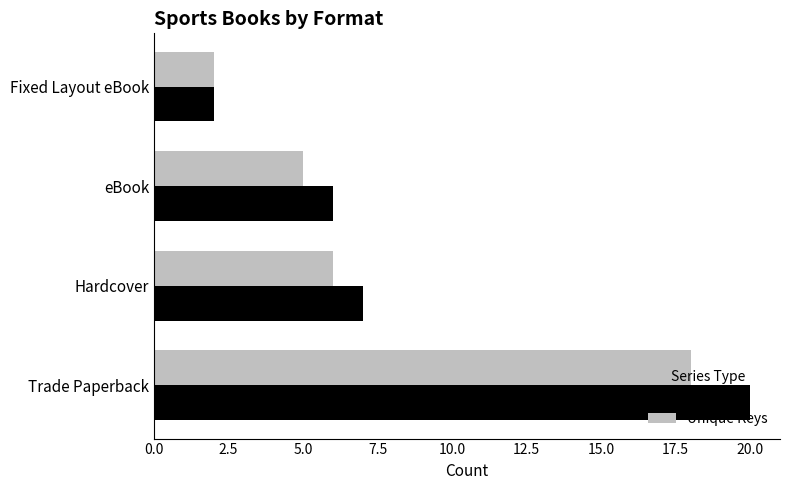

True or false: Unique Keys has a value of 18 at Trade Paperback.

True